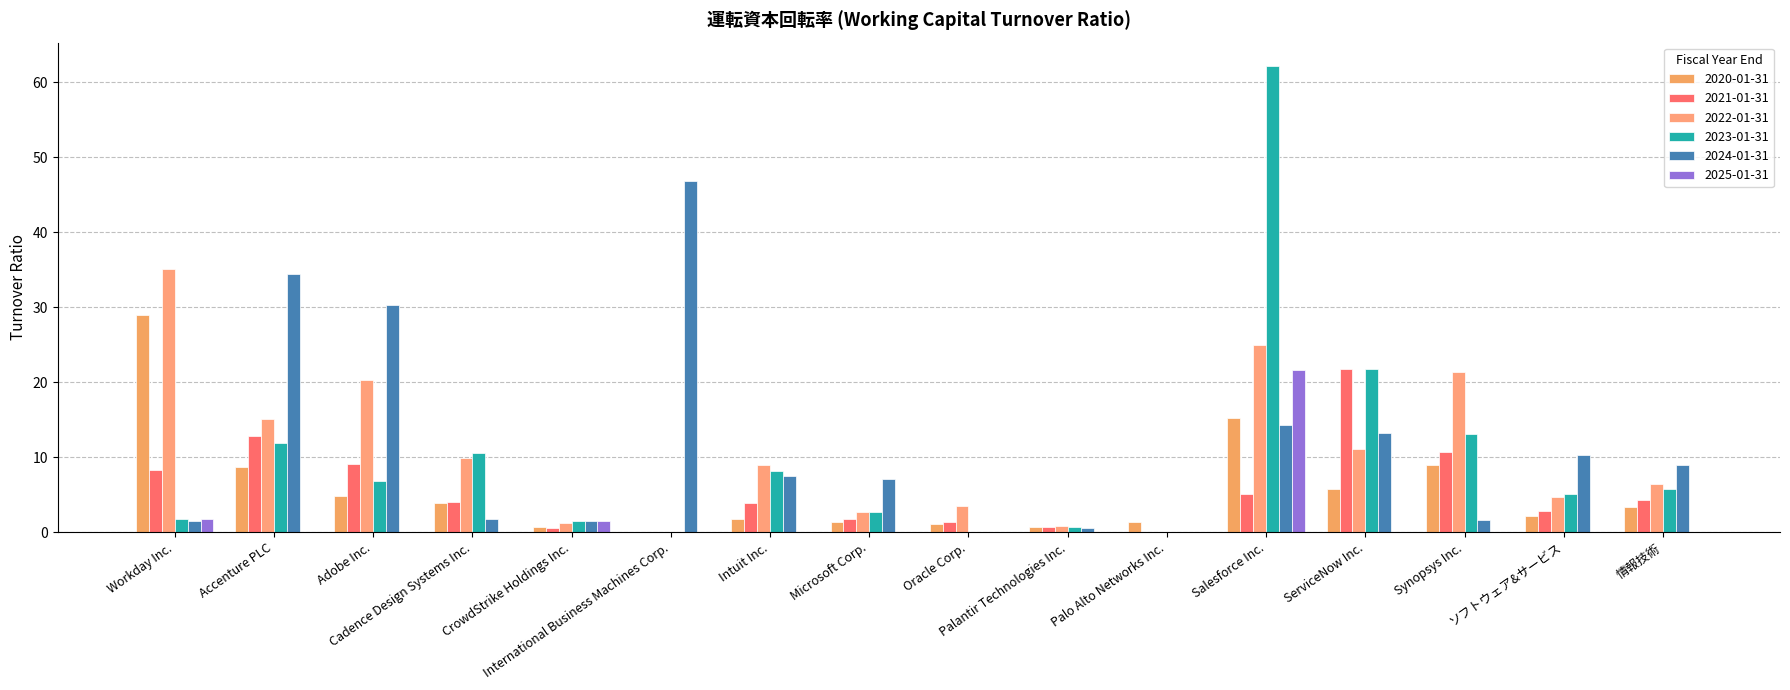

How many categories are shown in the chart?

16